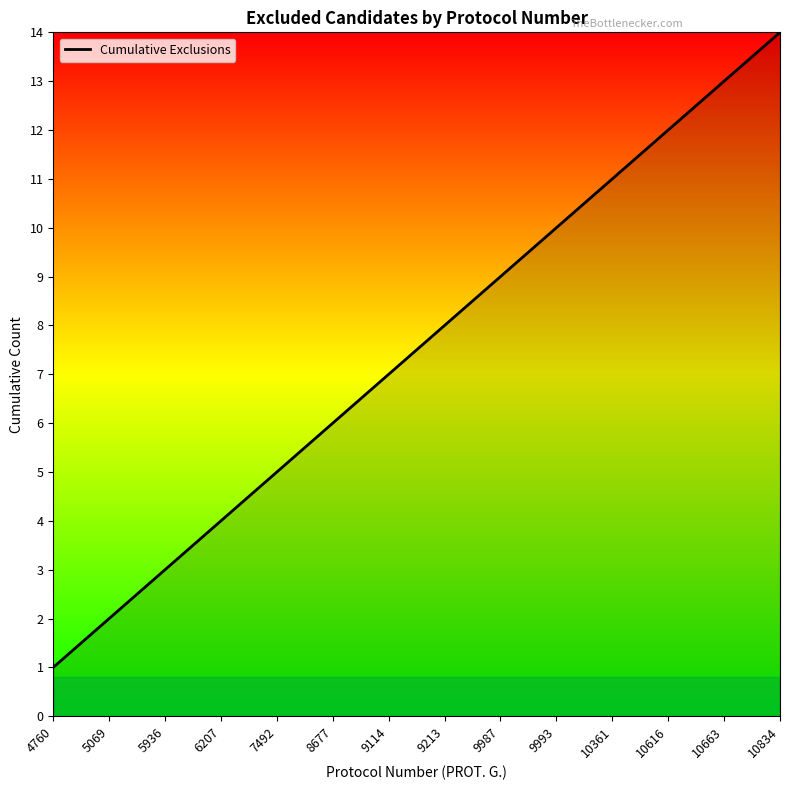

Reading left to right, list all the values displayed in this chart.

1	2	3	4	5	6	7	8	9	10	11	12	13	14